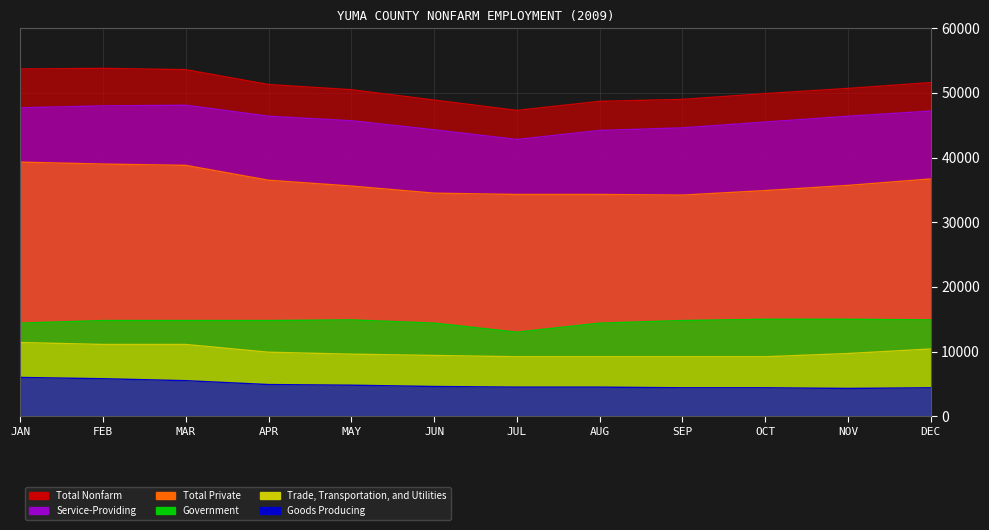

True or false: Goods Producing and Government intersect in this chart.

False